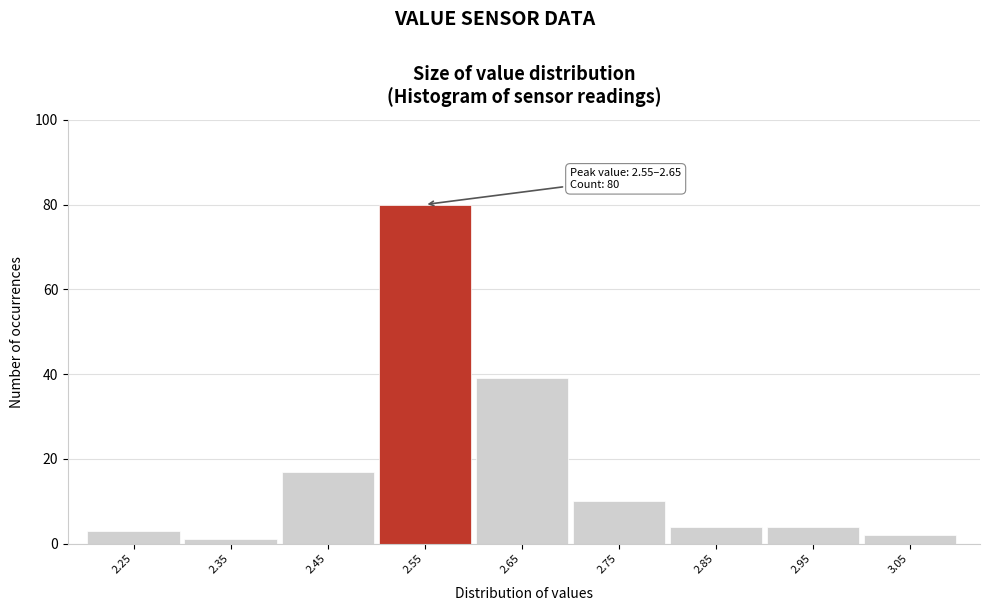

Reading left to right, list all the values displayed in this chart.

3	1	17	80	39	10	4	4	2